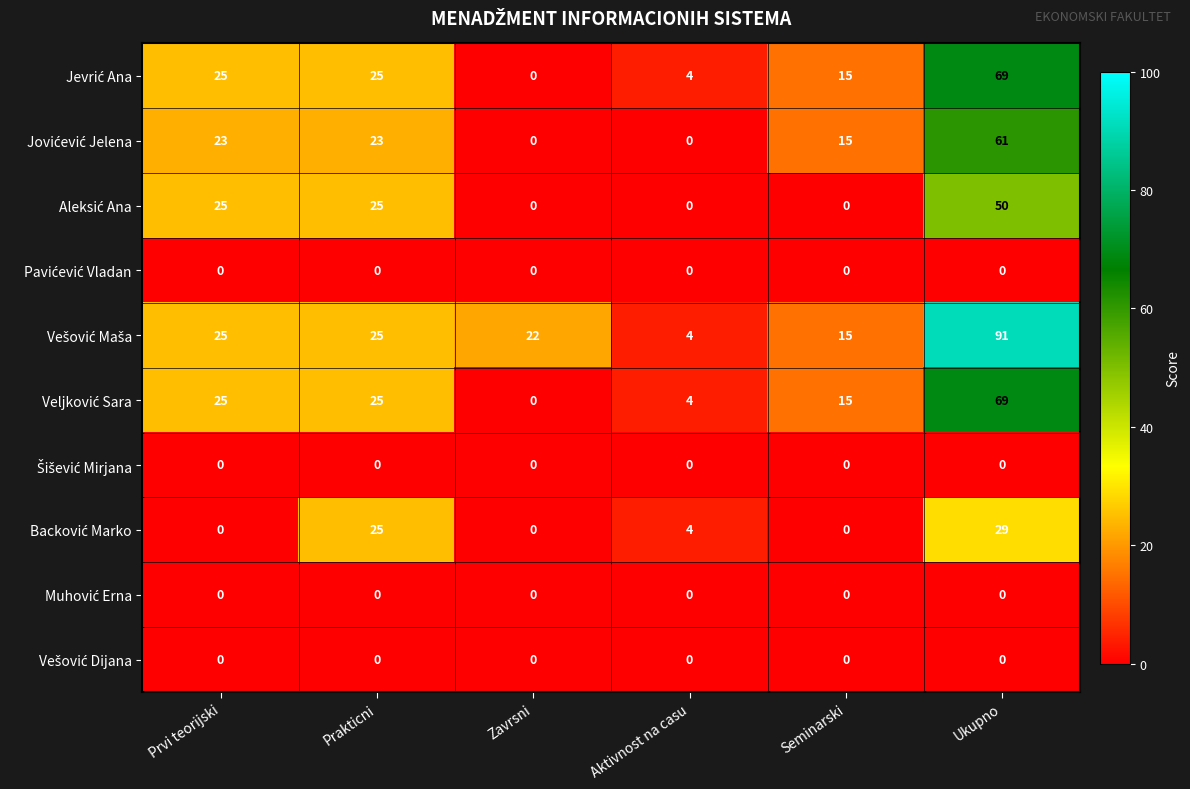

At how many categories does at least one series exceed 23?

3